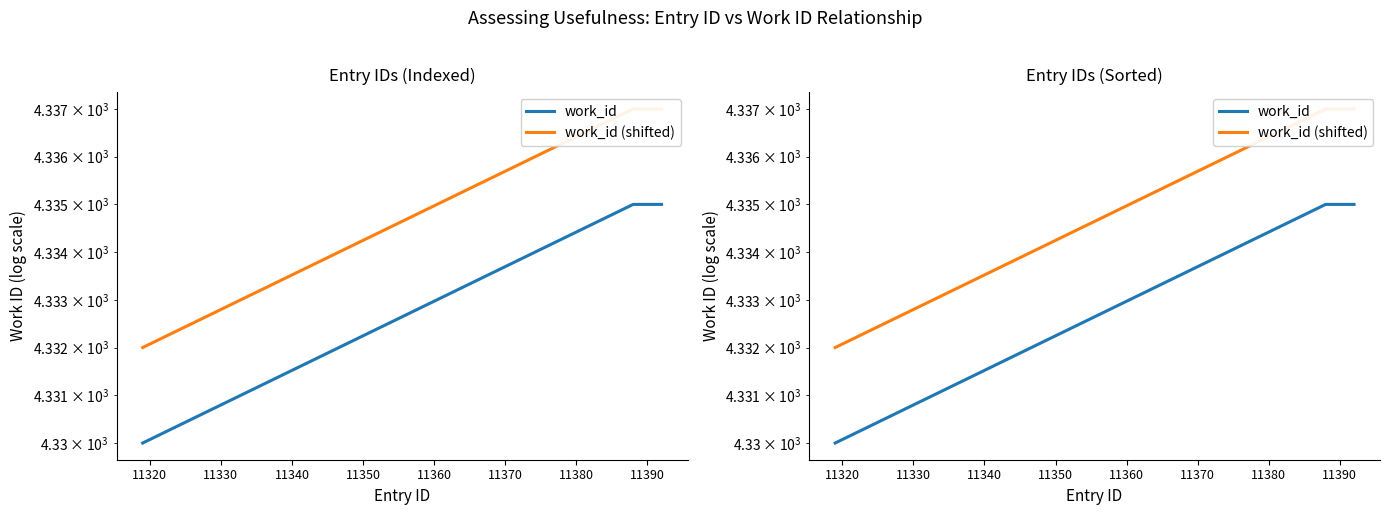

At how many categories does at least one series exceed 4333?

4